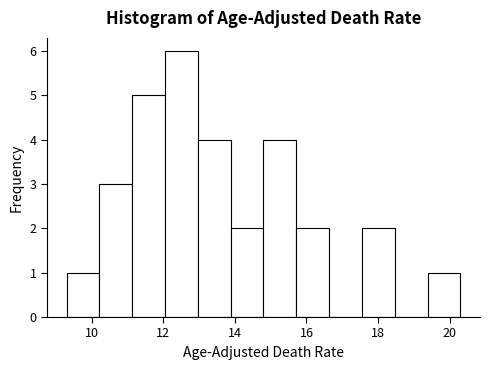

Over which range of the x-axis is the bar tallest?

12.0 to 13.0